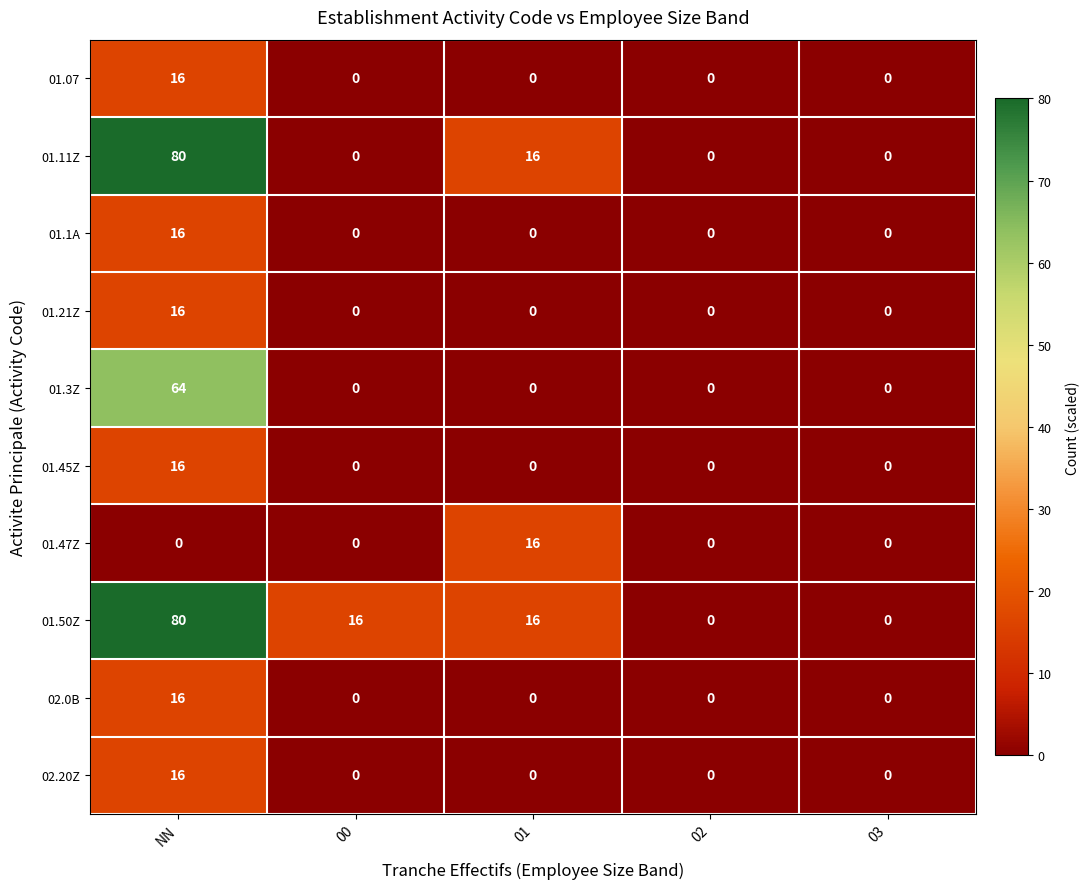

What is the sum of the 01.1A values at NN and 00?

16